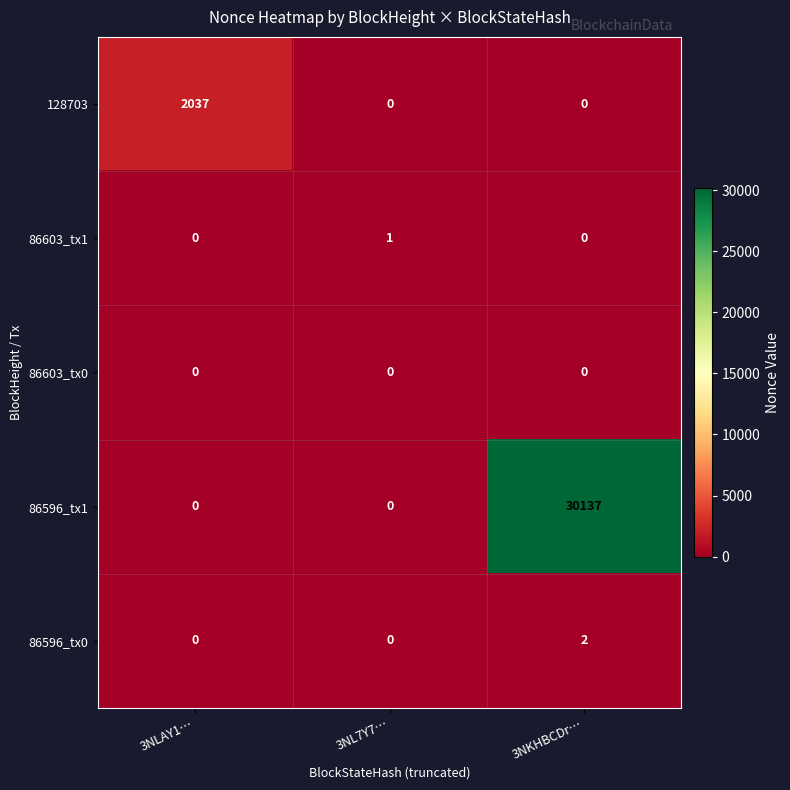

Rank the series by their maximum value, from highest to lowest.

86596_tx1, 128703, 86596_tx0, 86603_tx1, 86603_tx0